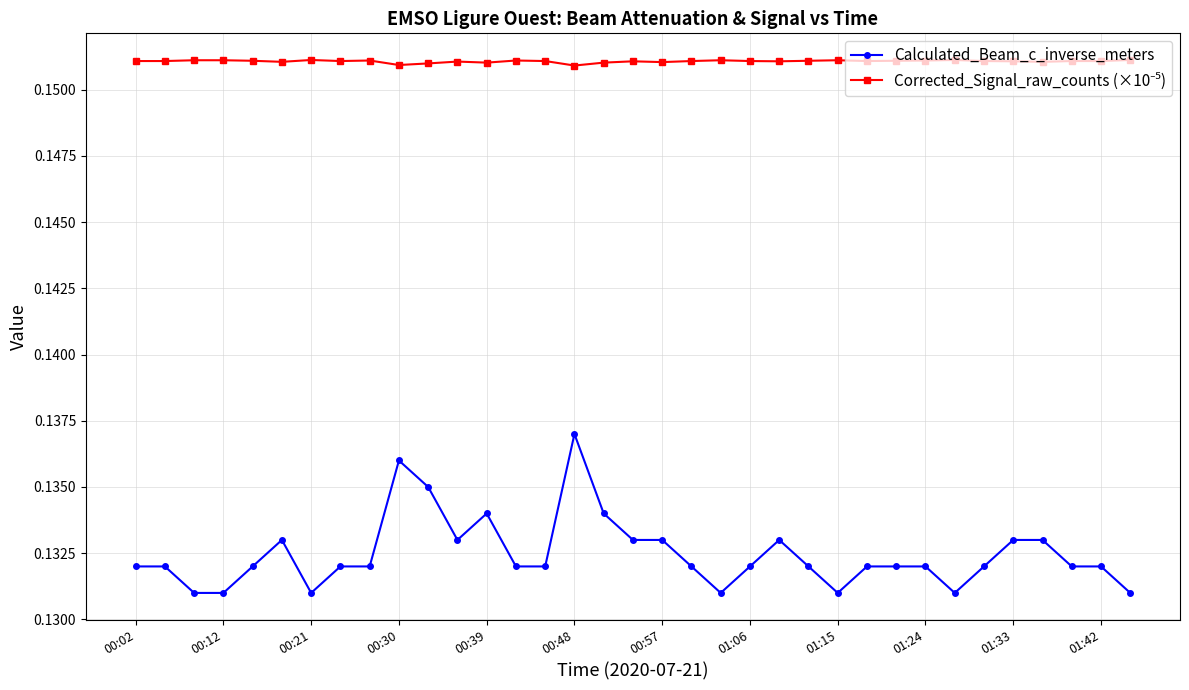

Which series has the widest spread of values?

Calculated_Beam_c_inverse_meters